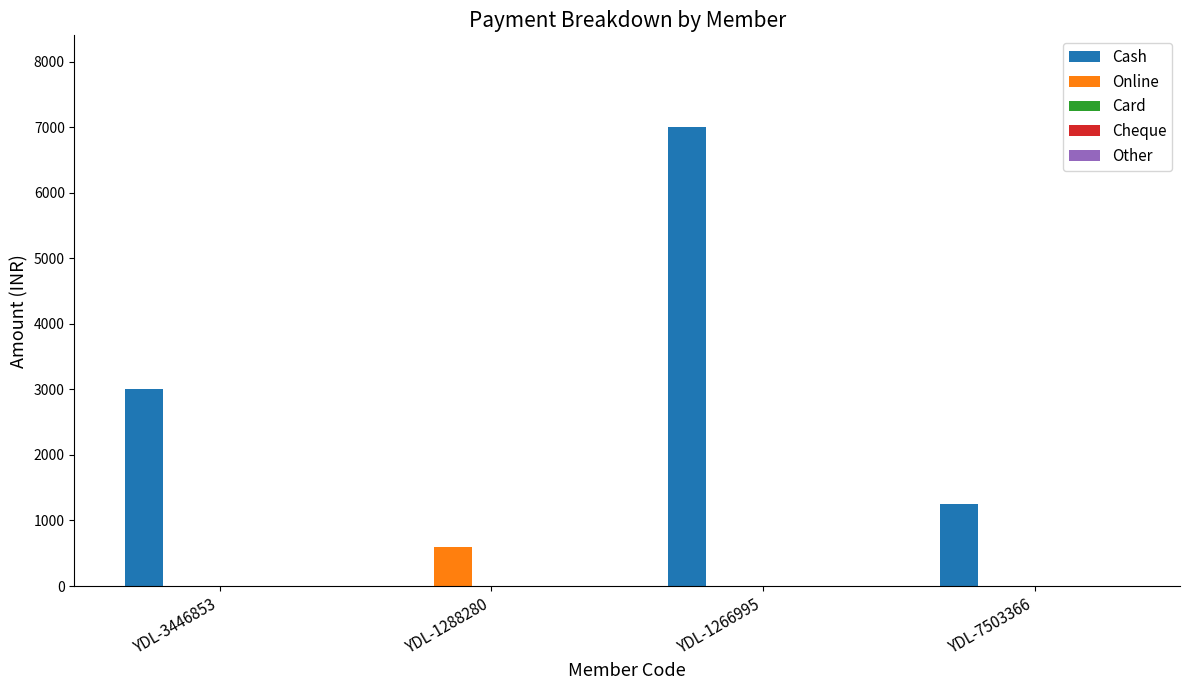

The Online series shows 0 at YDL-7503366. True or false?

True